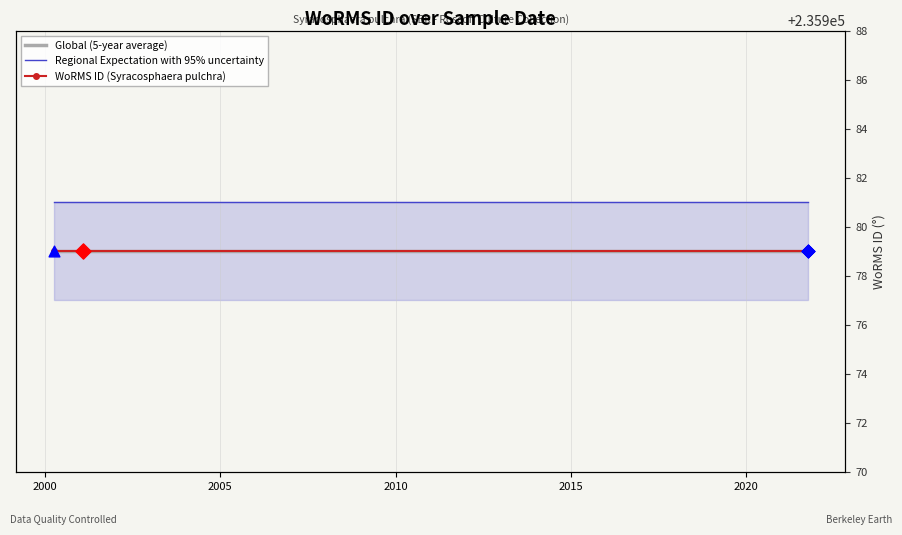

What are all the series names shown in the legend?

Global (5-year average), Regional Expectation with 95% uncertainty, WoRMS ID (Syracosphaera pulchra)